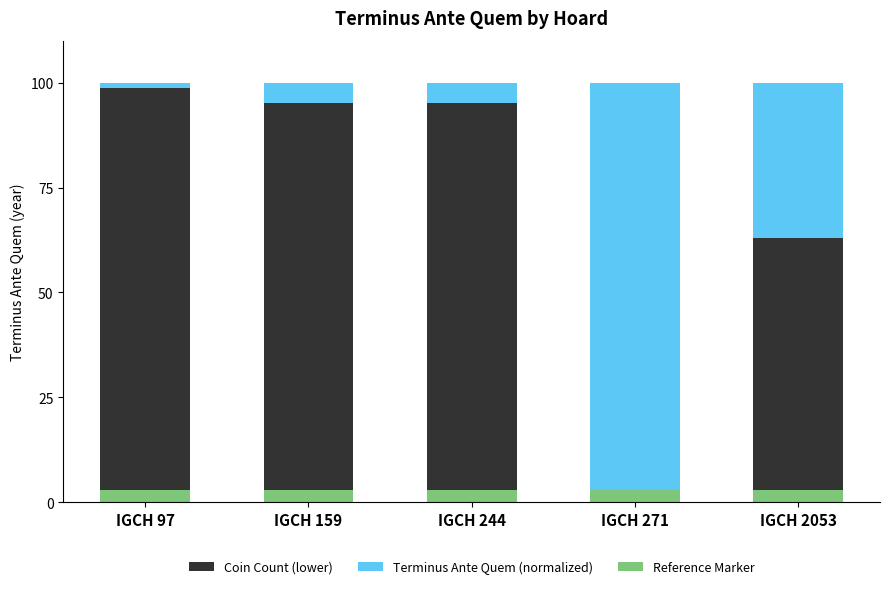

Count the number of categories in the chart.

5